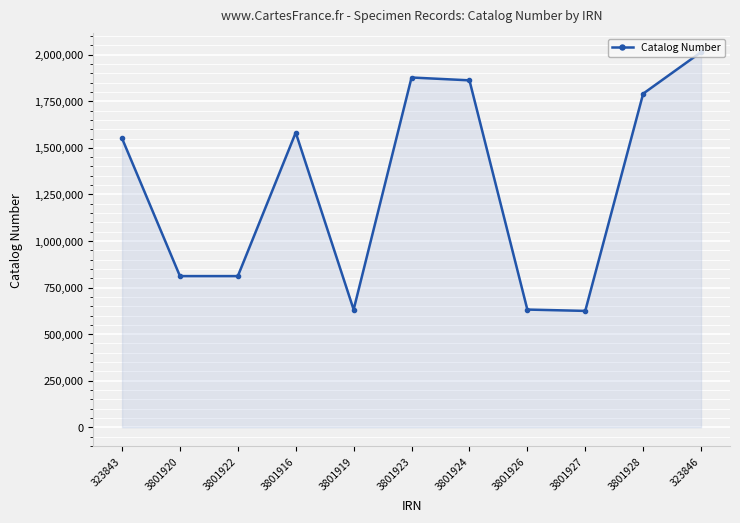

What is the change in value from 323843 to 3801919?

-919211